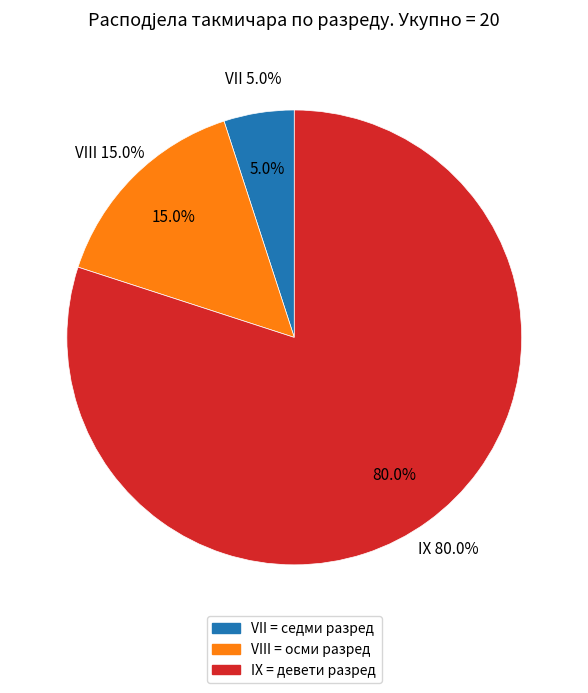

To the nearest percent, what is the average slice percentage?

33%